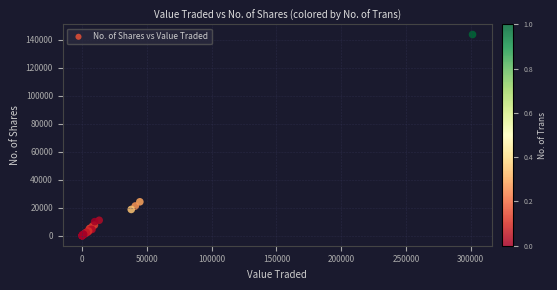

What Y value in the scatter plot is closest to 71834?

24185